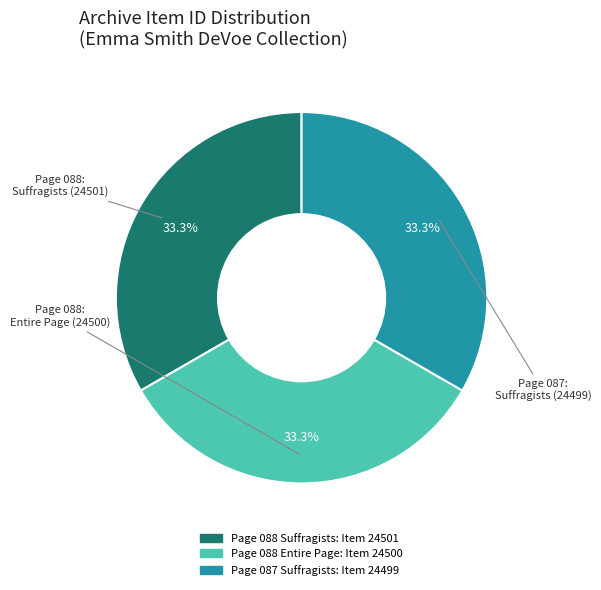

Approximately how many times larger is the value at Page 088 Entire Page compared to Page 087 Suffragists?

1.0